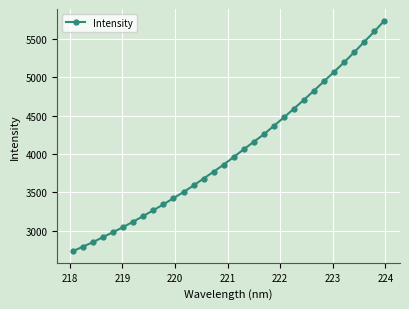

What is the difference between the maximum and second lowest values?

2940.5